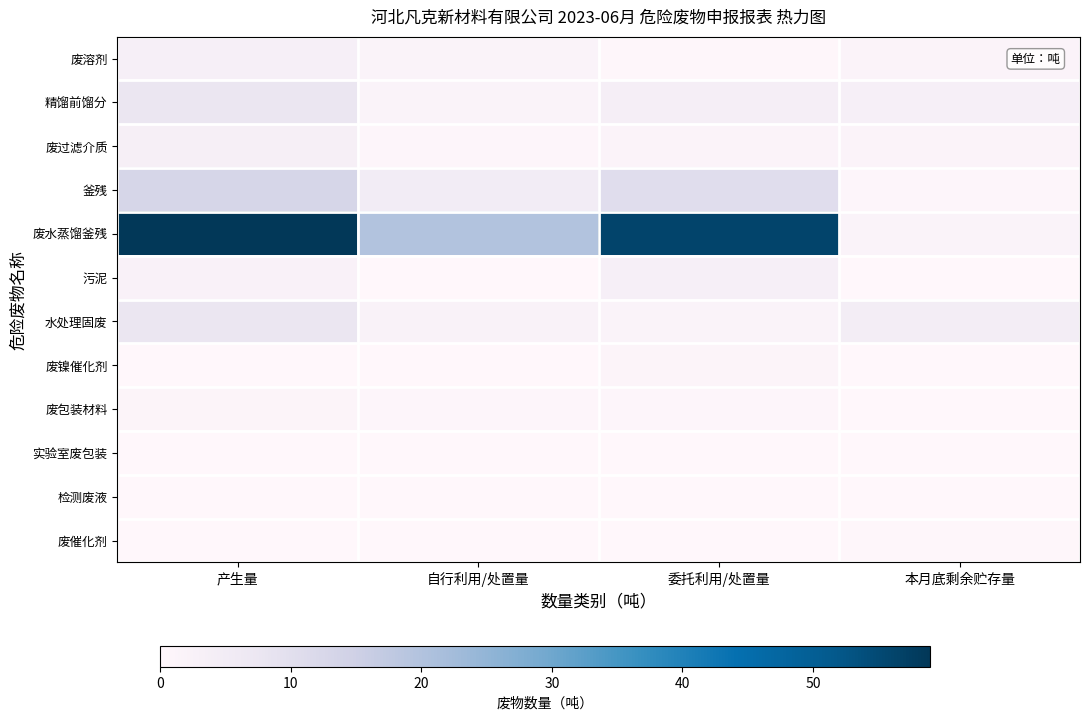

Which series has the largest range (max minus min)?

废水蒸馏釜残